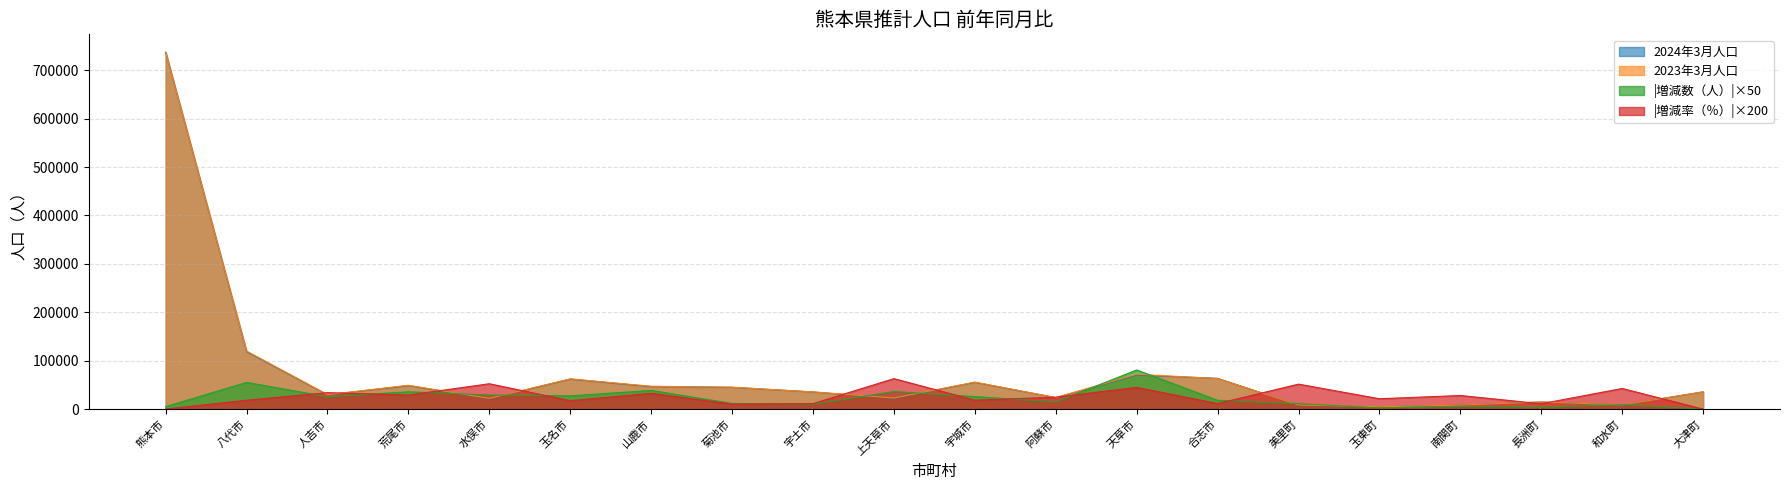

At which label does 2023年3月人口 first exceed 35776?

熊本市